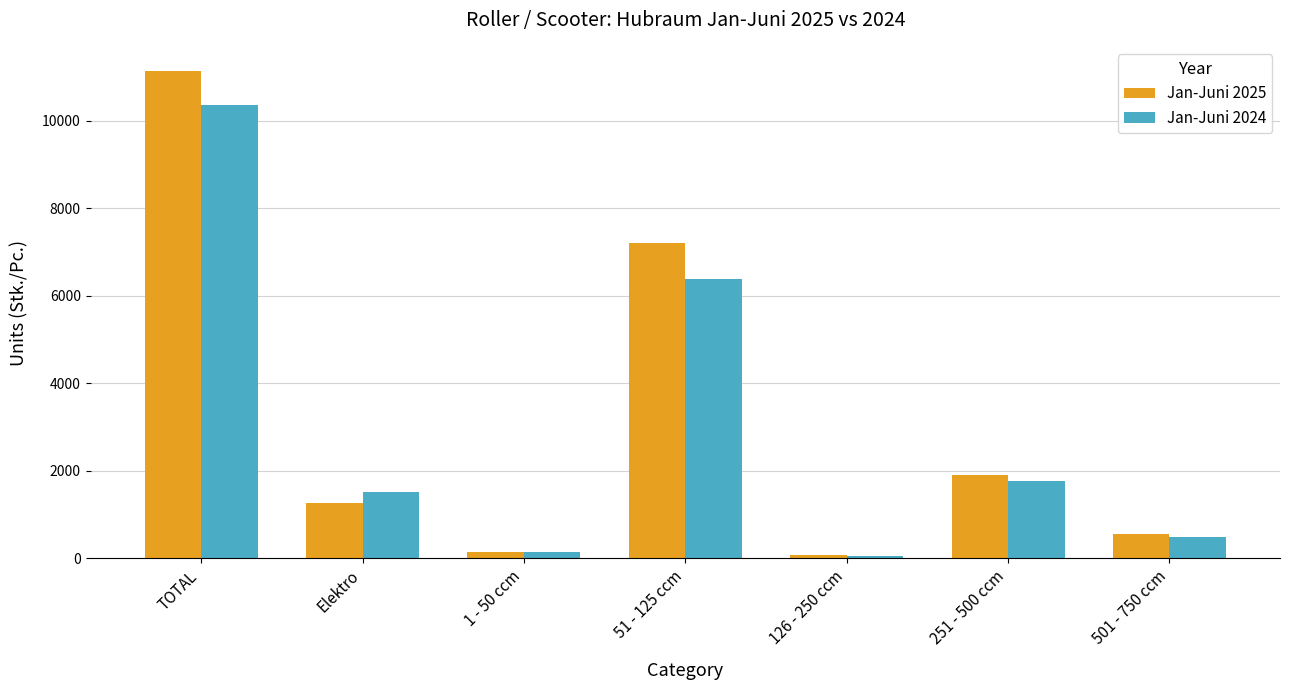

What is the sum of all Jan-Juni 2025 values?

22276